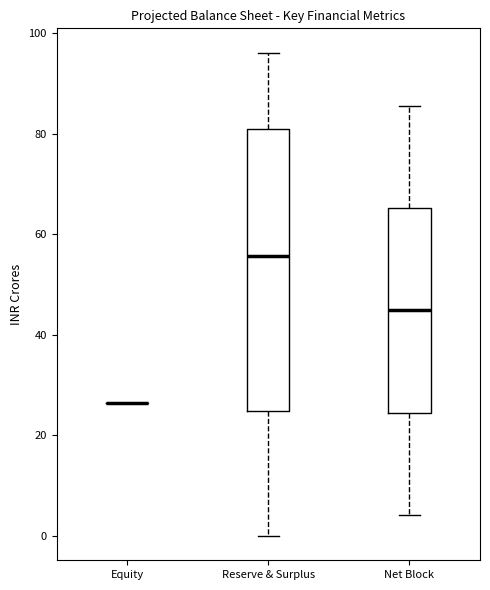

Where does the upper whisker of the box for Net Block end on the y-axis? The values are not printed on the chart, so give them approximately, as read against the axis.

86